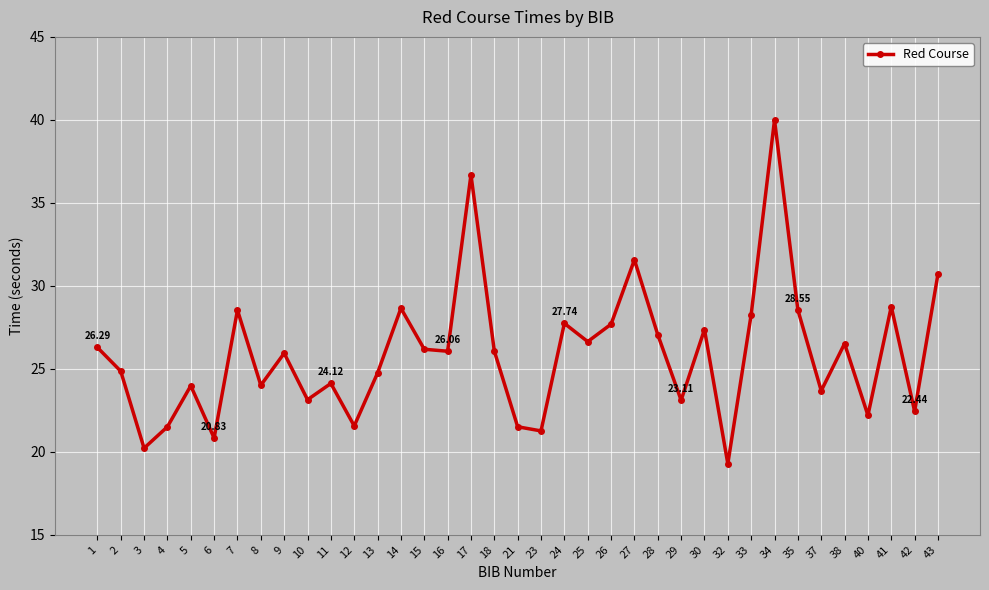

The chart shows a value of 23.1 at 10. True or false?

True